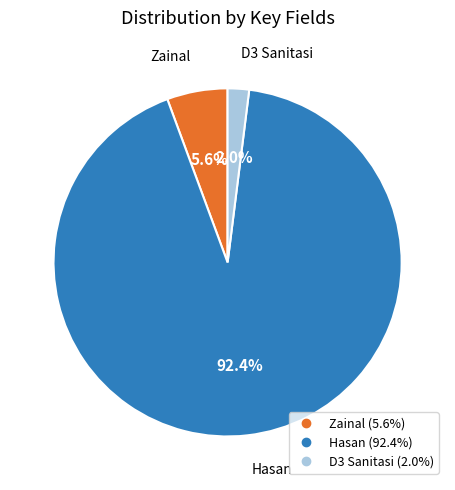

Is there any slice that represents more than half of the pie?

Yes